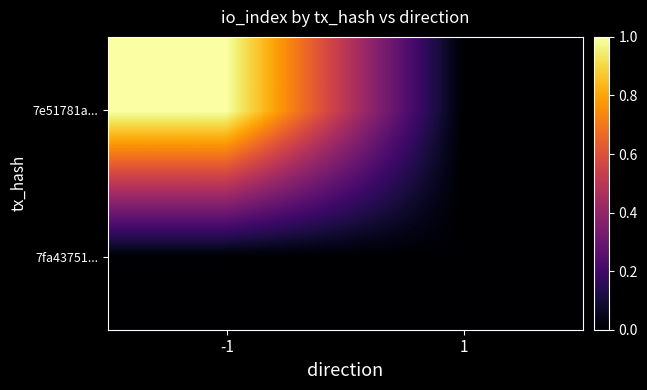

List the series in order of their overall mean, highest first.

7e51781a..., 7fa43751...